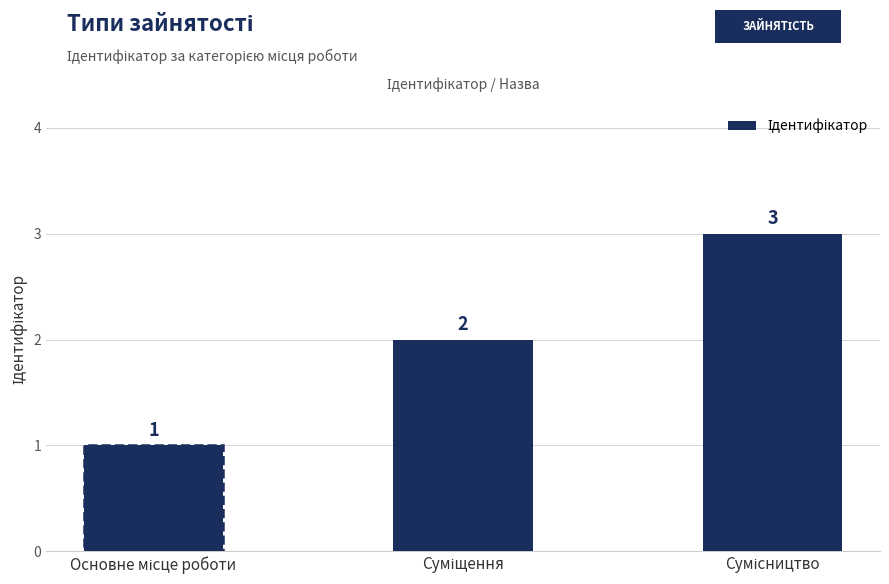

How many values are between 1 and 3?

3